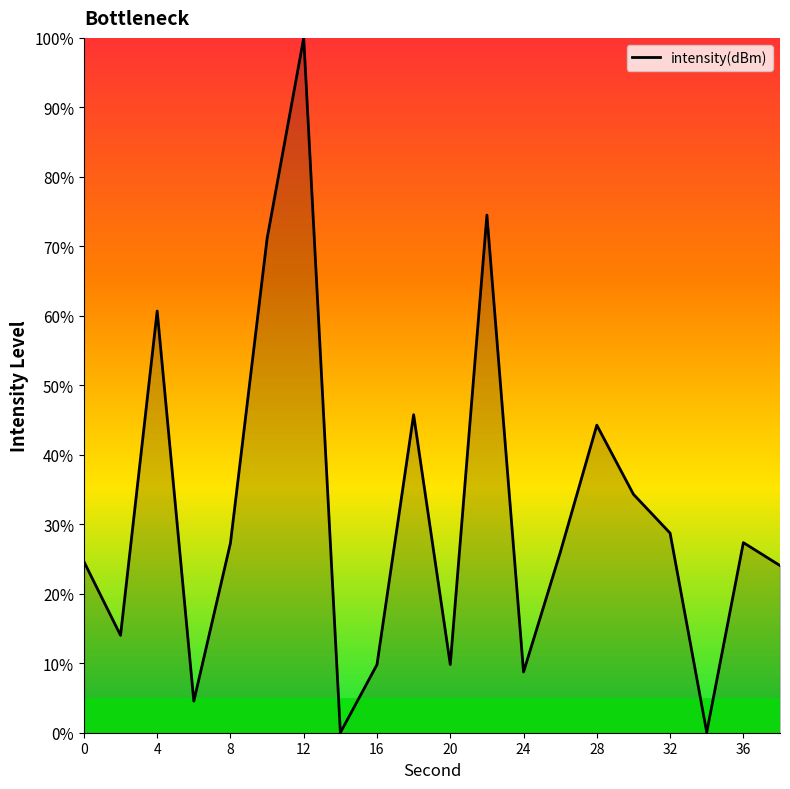

What is the difference between the maximum and minimum values?

100.0